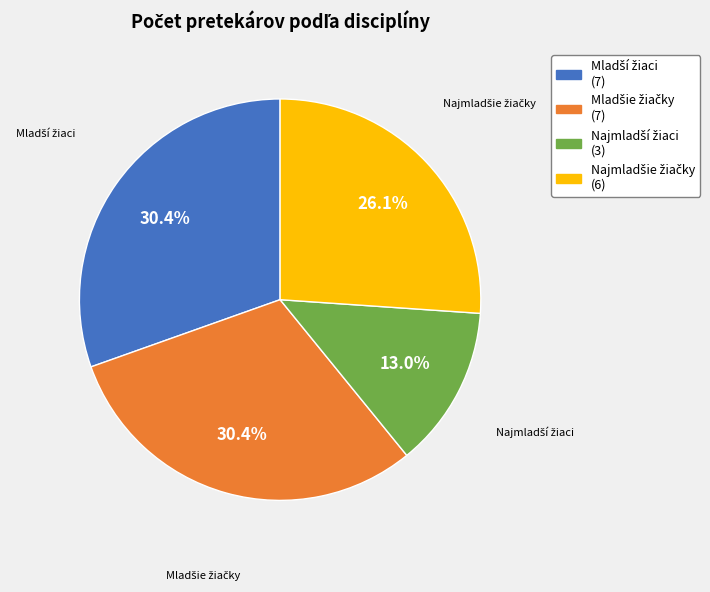

Does any single category account for the majority?

No